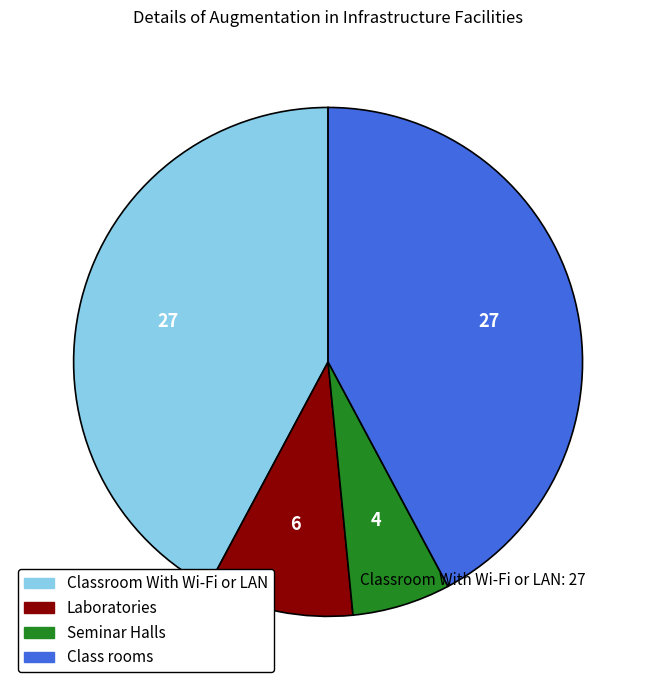

Does Class rooms represent more than half of the total?

No